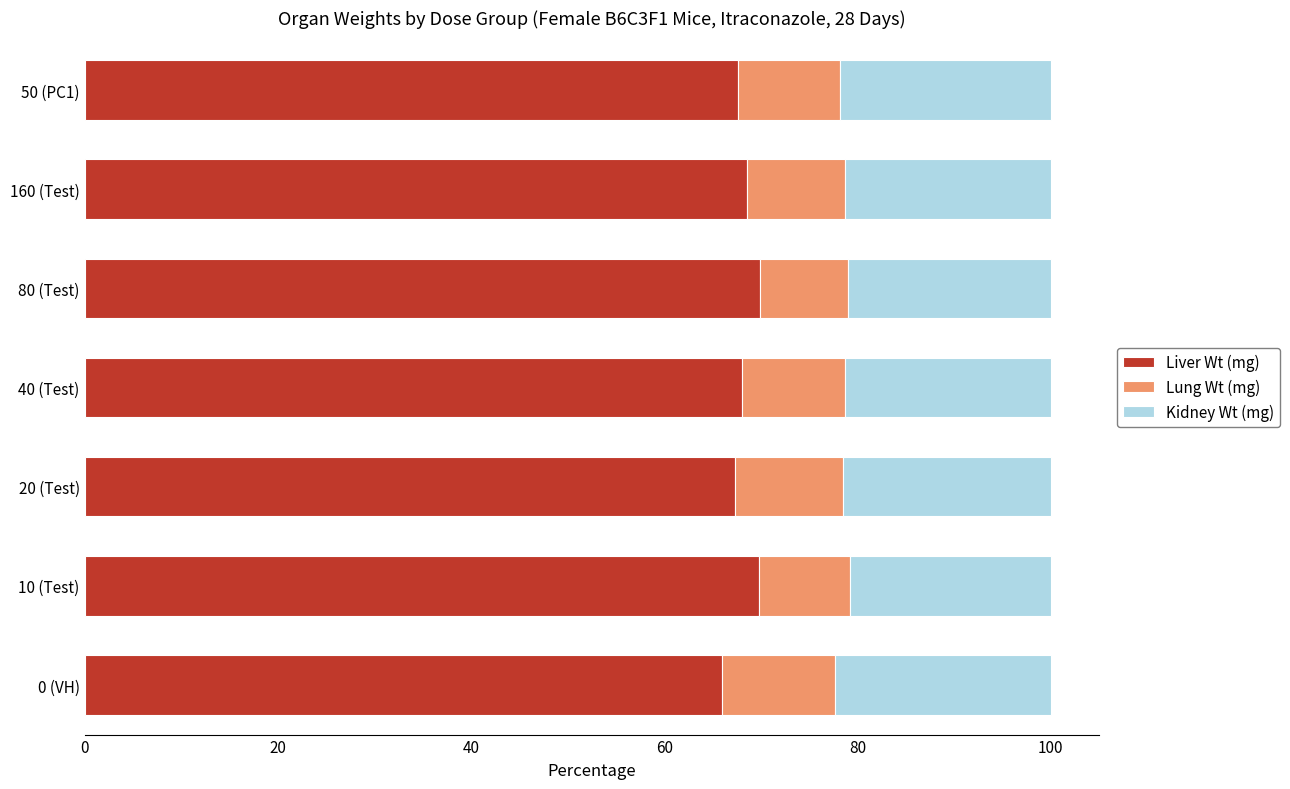

What is the difference between the maximum and minimum values in the Liver Wt (mg) series?

3.9